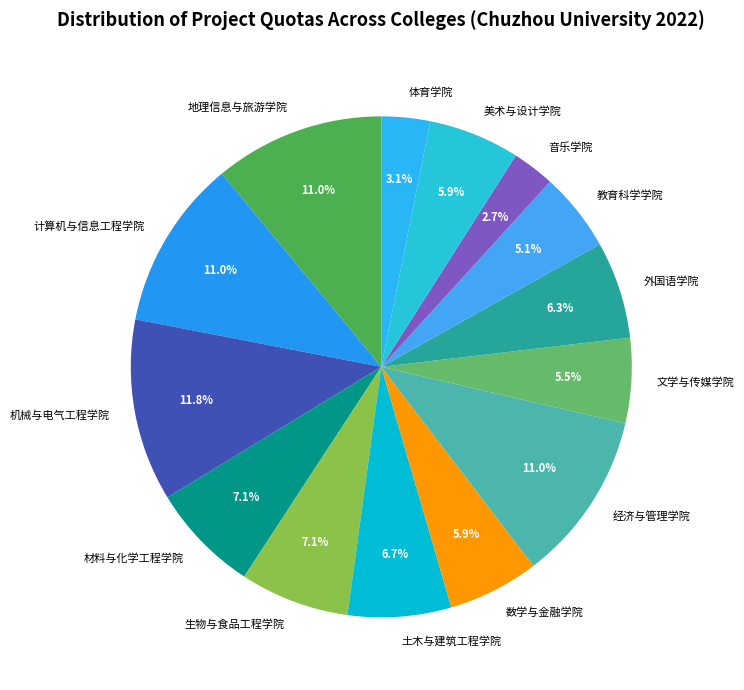

What is the largest slice in the pie chart?

机械与电气工程学院